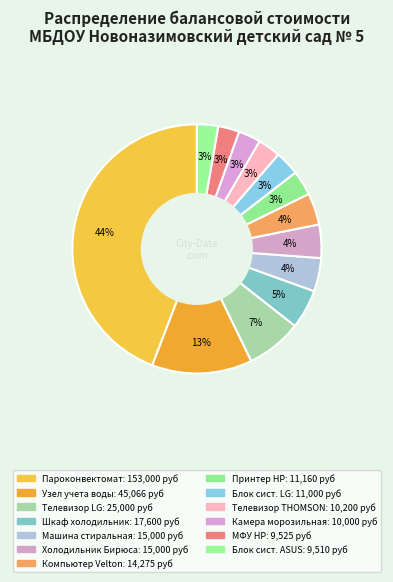

Is there a majority slice in this chart?

No